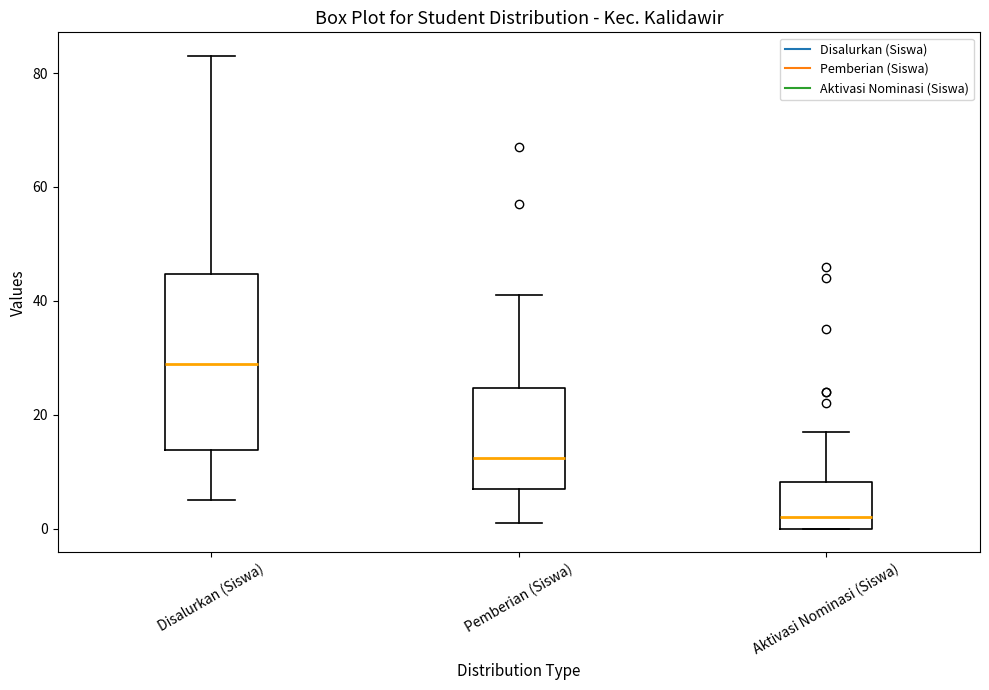

Which box's median line is the lowest?

Aktivasi Nominasi (Siswa)